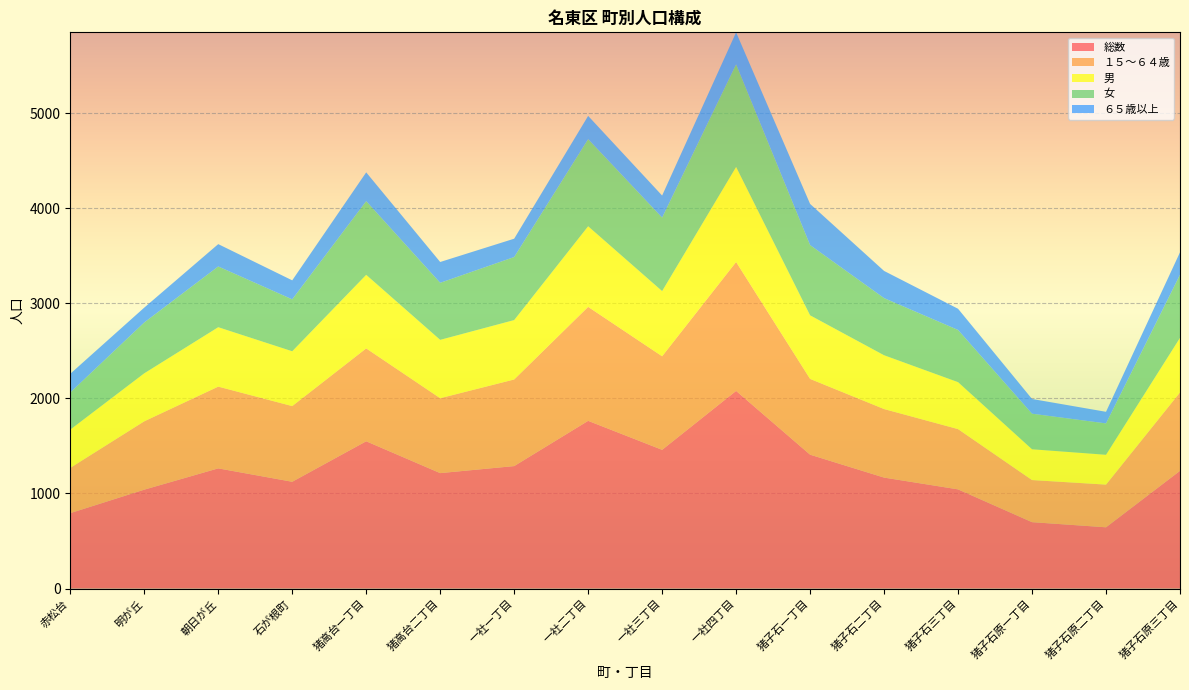

Reading right to left, what are all the values shown in this chart?

総数: 1238	644	698	1043	1167	1408	2079	1459	1764	1288	1214	1549	1123	1264	1040	793
１５～６４歳: 825	449	443	634	721	797	1356	984	1199	911	788	977	796	860	719	476
男: 574	314	324	494	566	669	1000	686	848	625	614	774	577	625	505	403
女: 664	330	374	549	601	739	1079	773	916	663	600	775	546	639	535	390
６５歳以上: 236	122	155	223	286	433	337	232	245	193	219	303	200	235	156	197